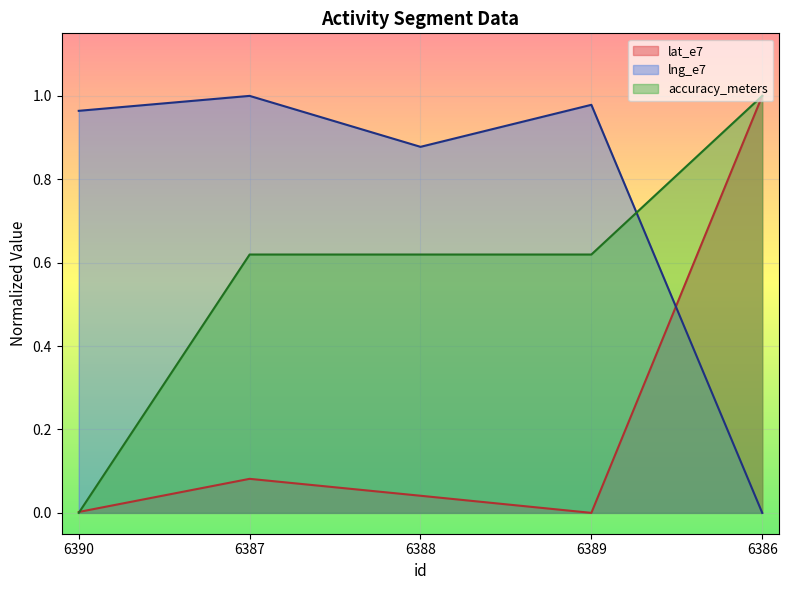

What is the total value across all series at 6387?

1.7